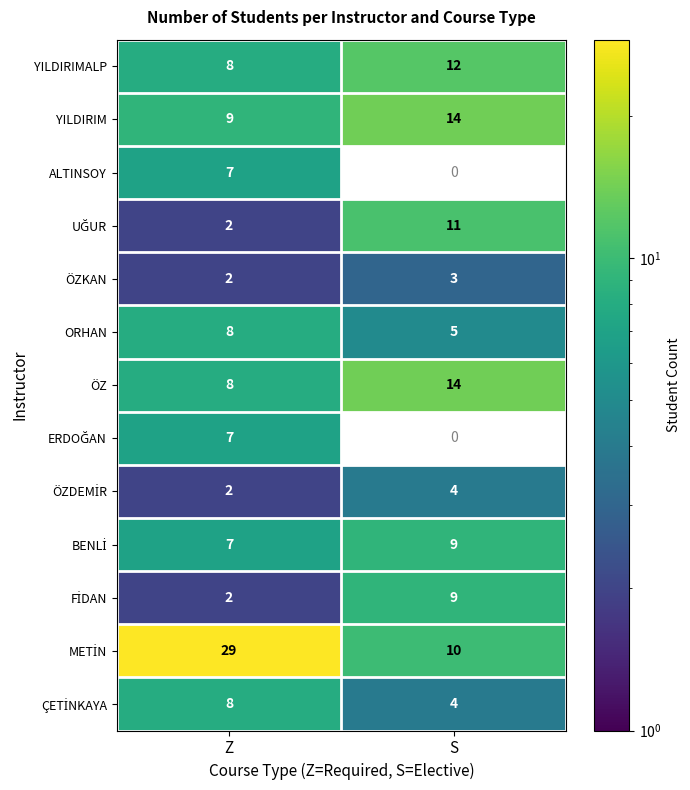

The ÖZ series shows 8 at Z. True or false?

True